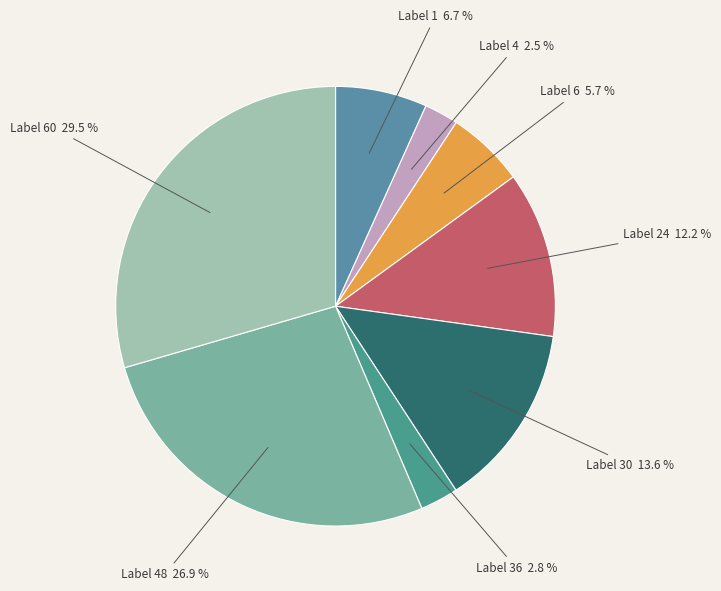

Is there a majority slice in this chart?

No